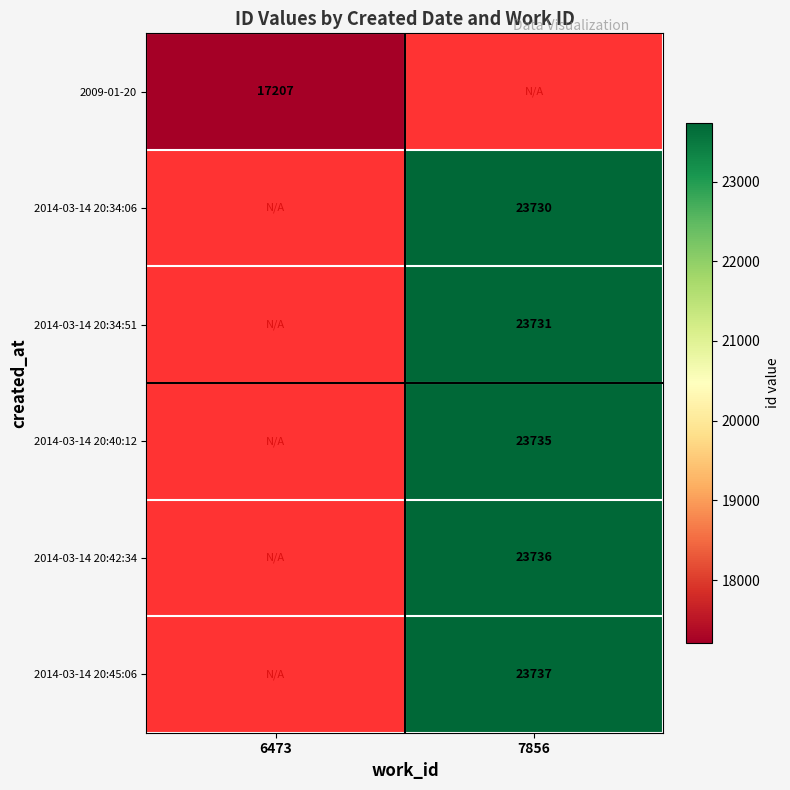

Between 7856 and 6473, which is larger?

6473